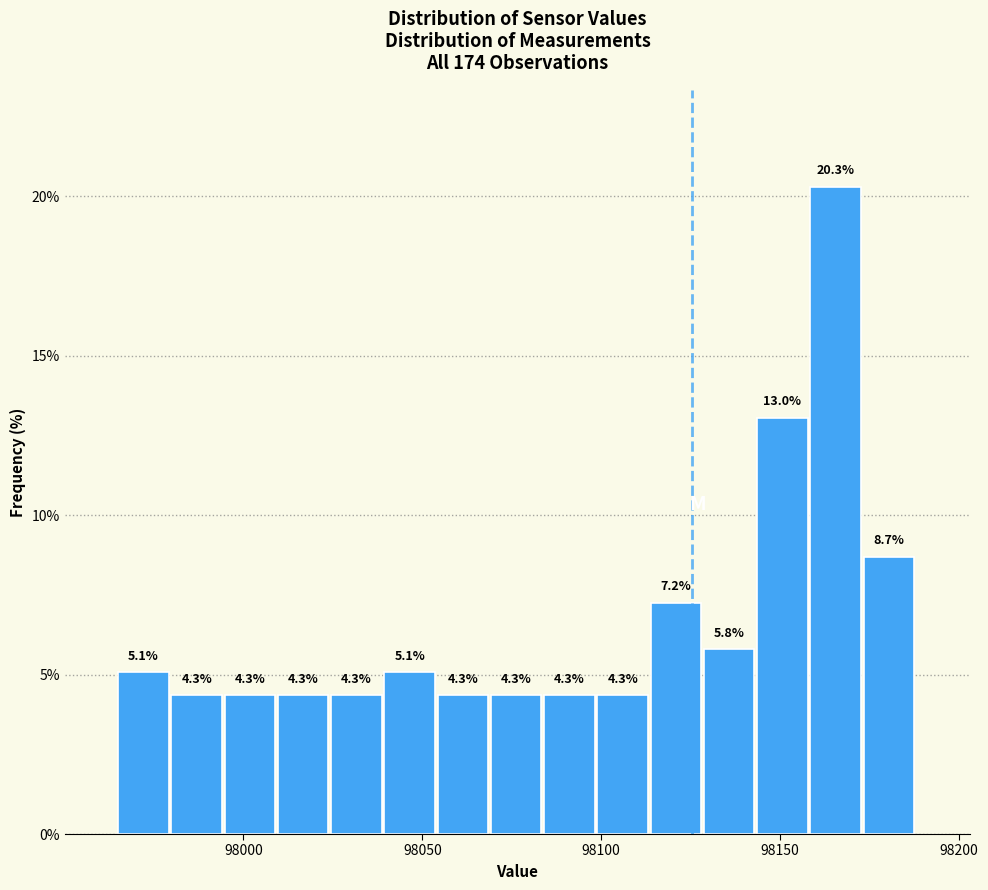

Read against the x-axis, roughly where is the centre of the tallest bar?

98165